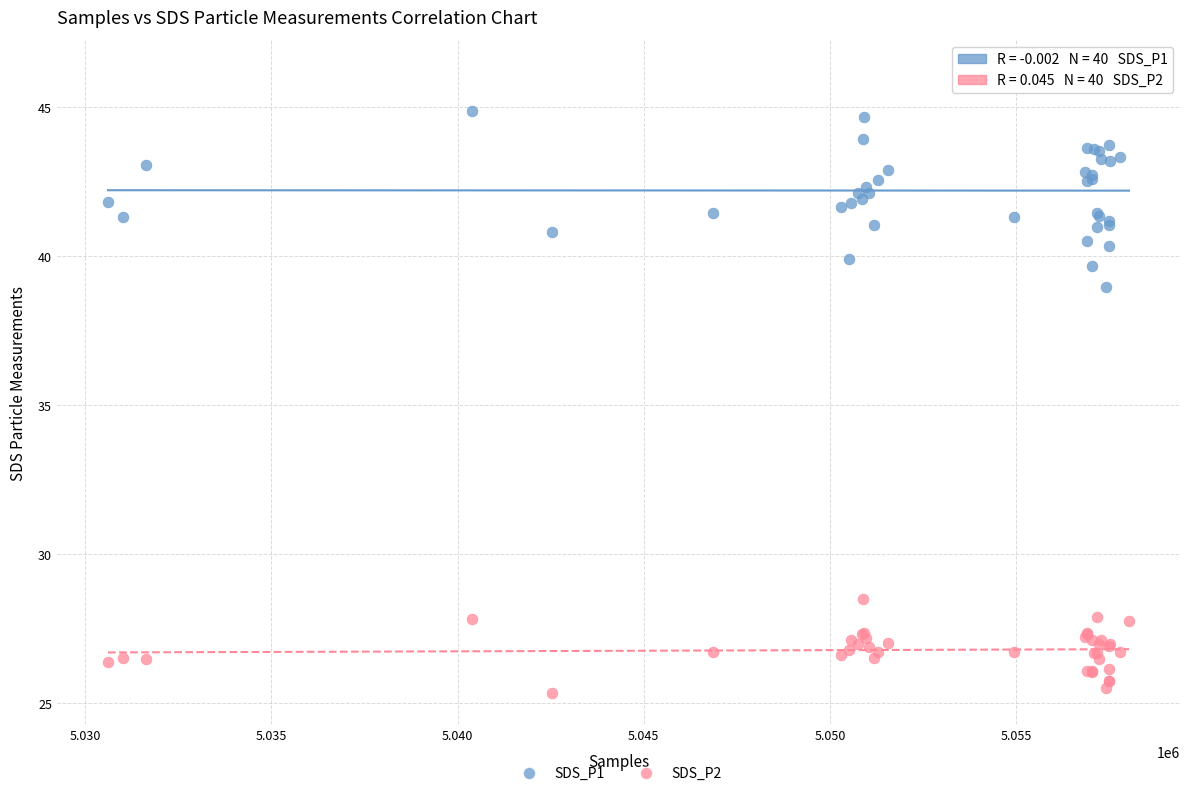

Across all series, what Y value is closest to 35?

39.0